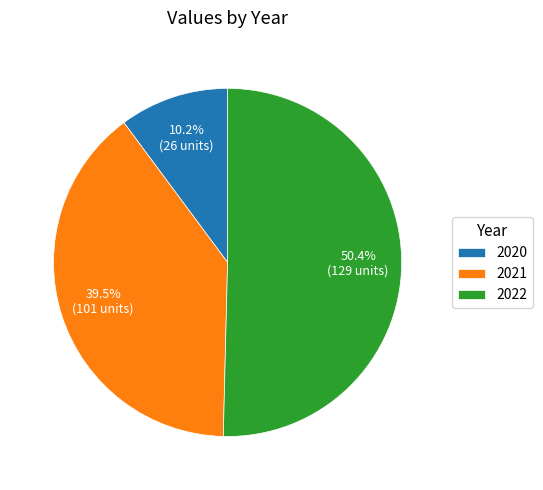

How many slices are in this pie chart?

3